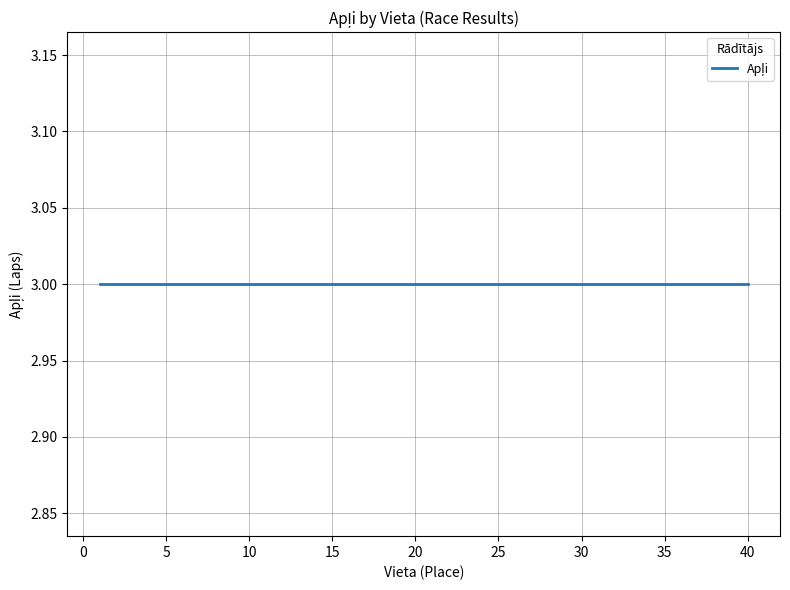

Which has a higher value, 4 or 14?

14